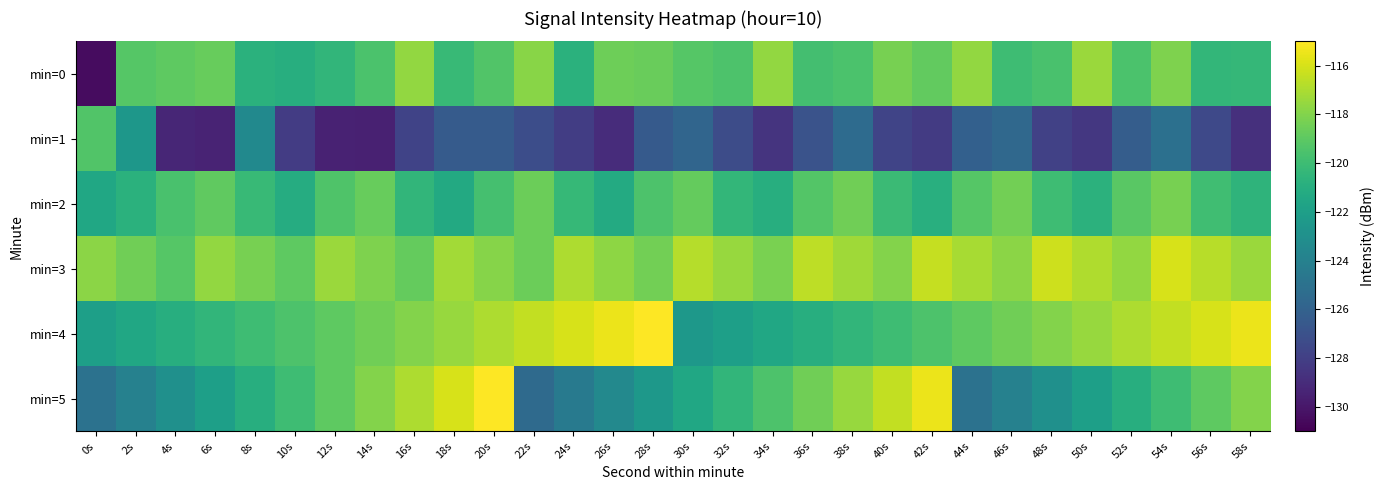

Which has a higher value, 54s or 44s?

44s